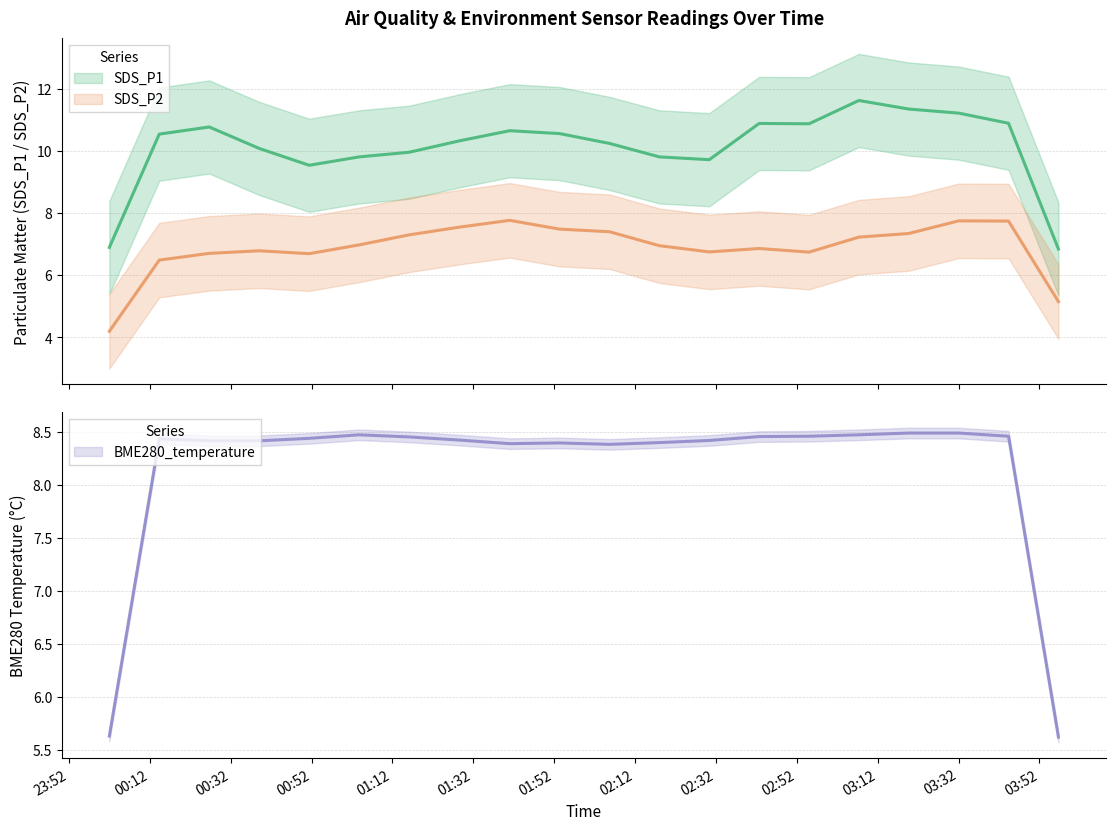

Does the chart display data point markers on the line(s)?

No